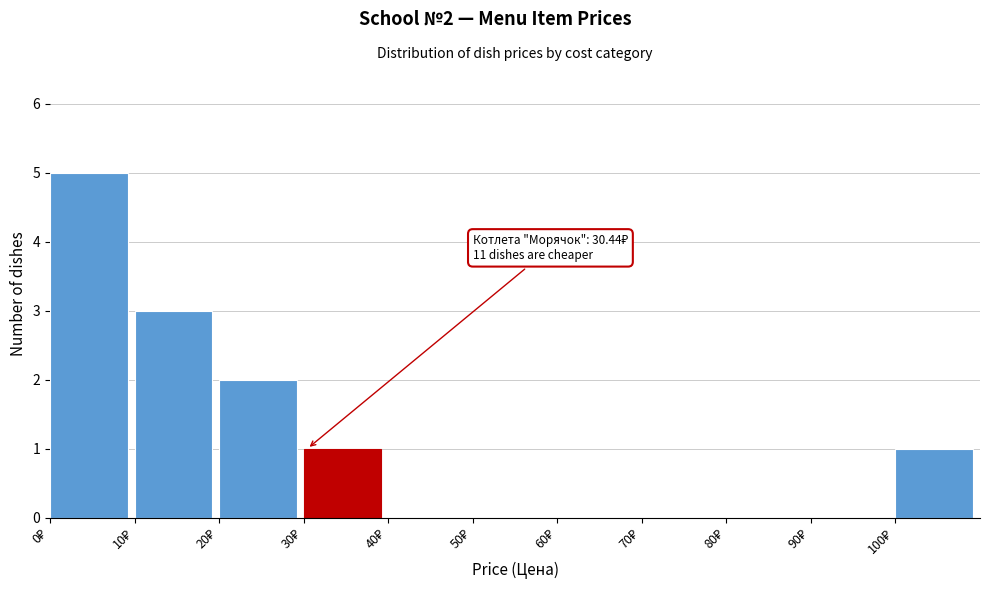

Over which range of the x-axis is the bar tallest?

0 to 10